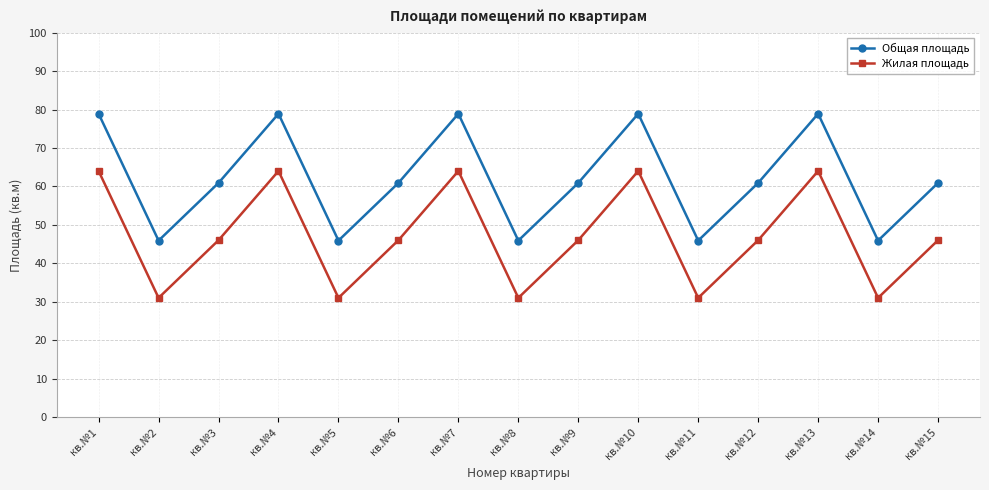

Is it true that Общая площадь equals 128.8 at кв.№10?

False